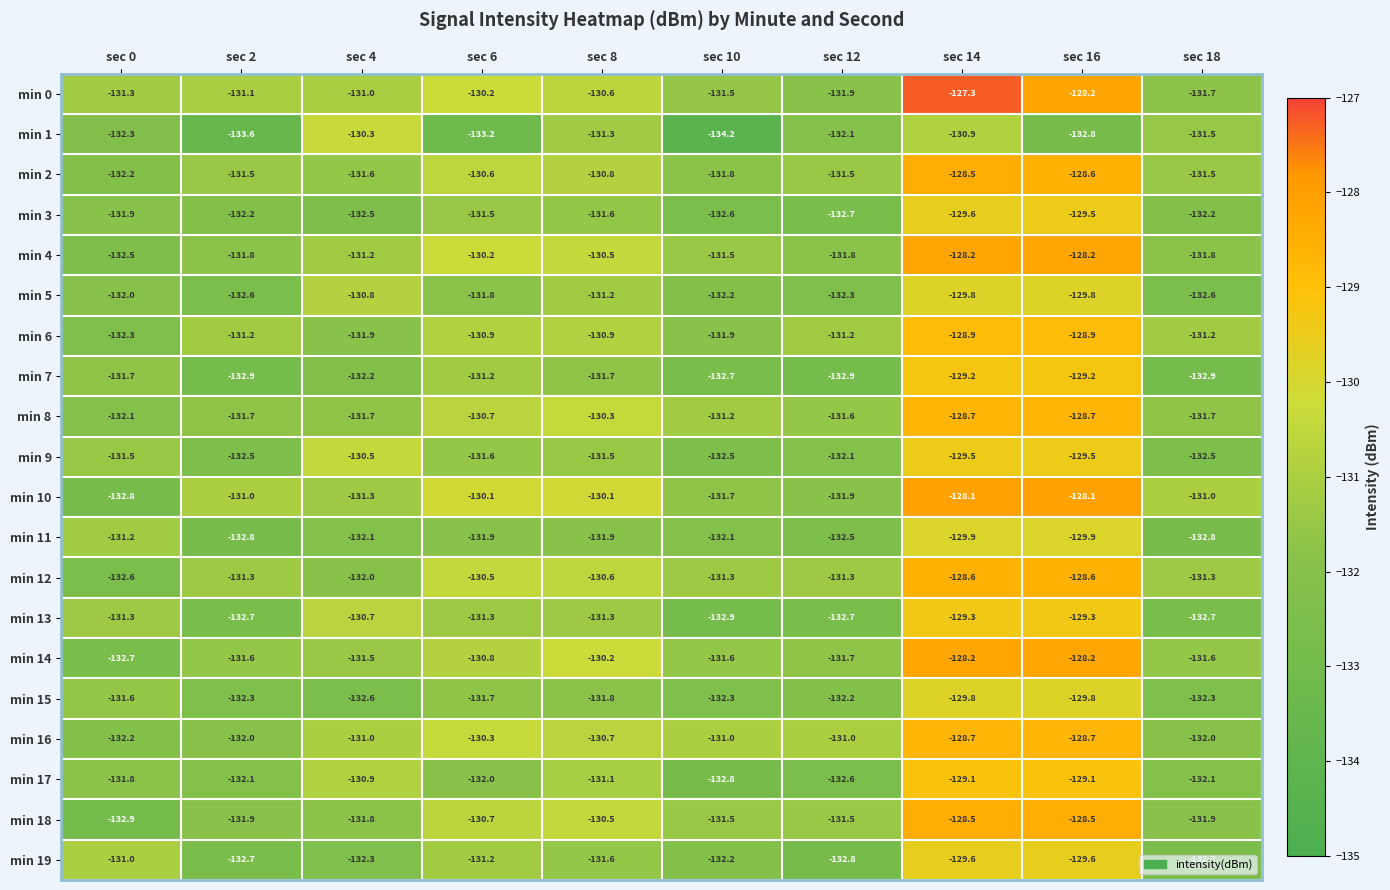

The value of min 0 at sec 8 is -130.6. True or false?

True